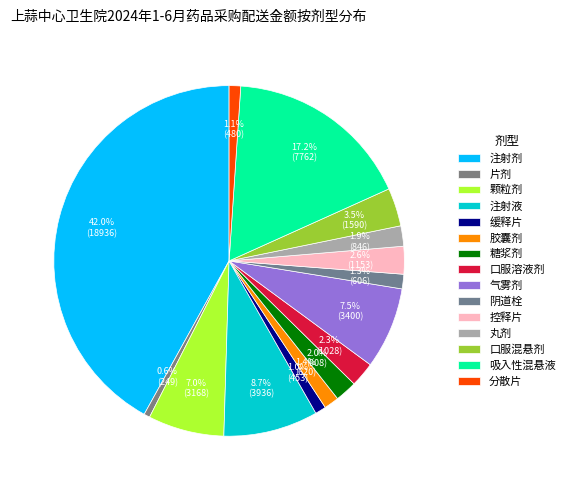

Which slice is the largest?

注射剂